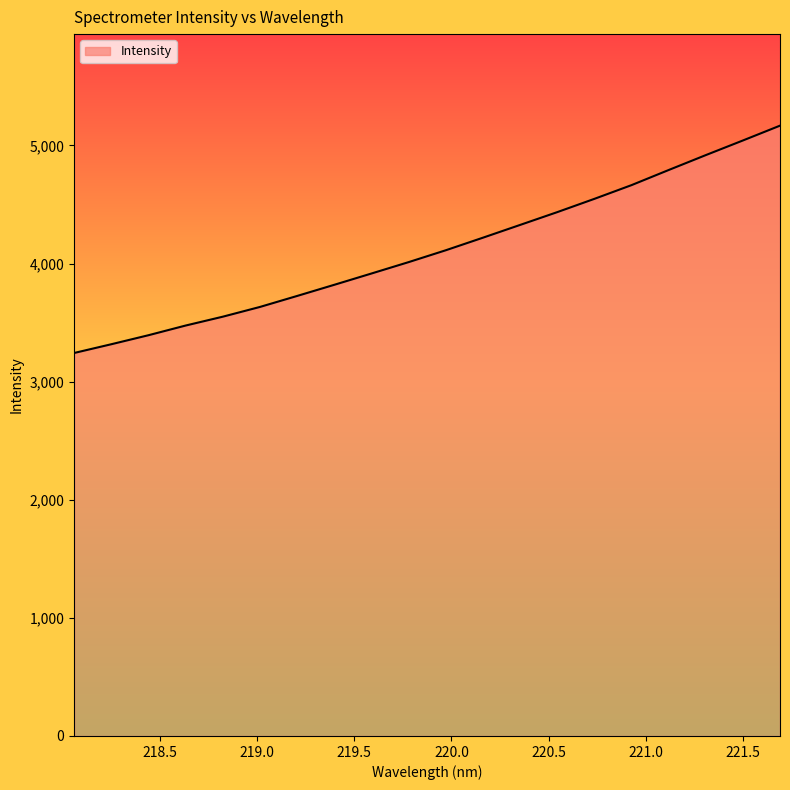

What is the difference between the maximum and minimum values?

1924.5